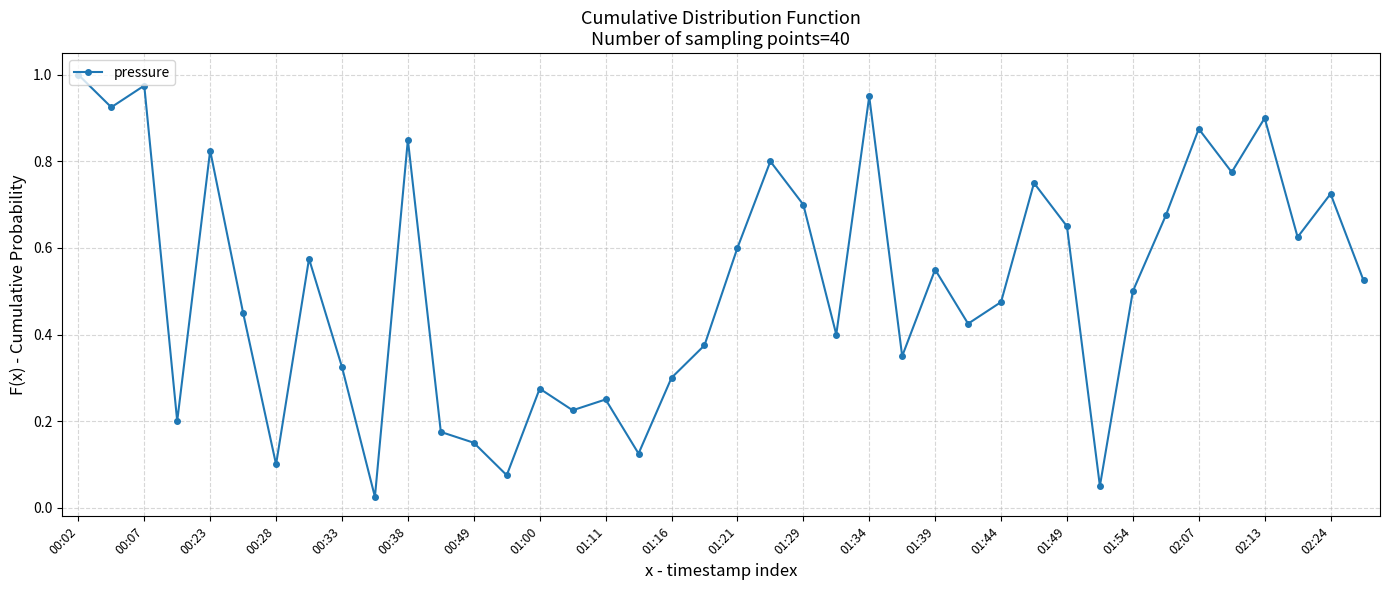

How many interior local valleys (lower than both neighbors) does the data have?

13